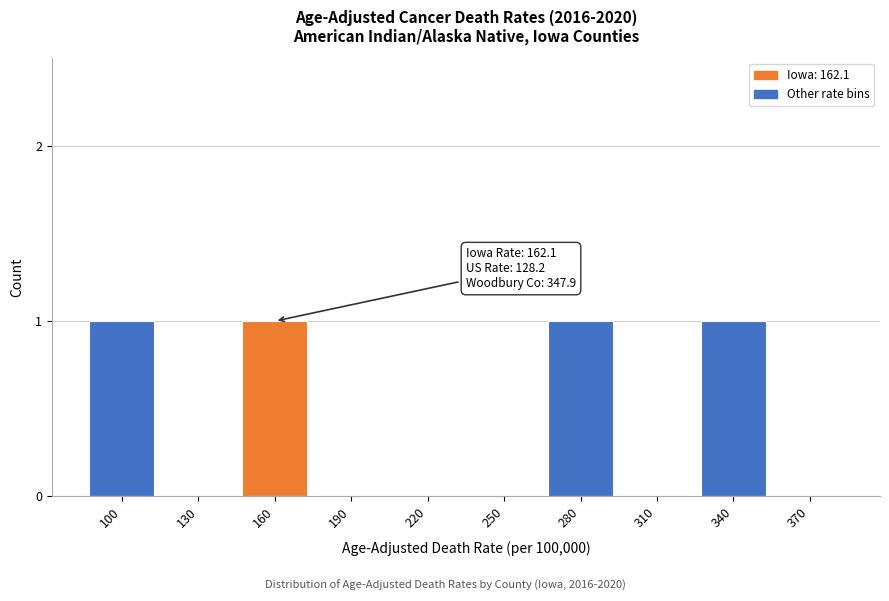

Reading left to right, list all the values displayed in this chart.

100=1	130=0	160=1	190=0	220=0	250=0	280=1	310=0	340=1	370=0